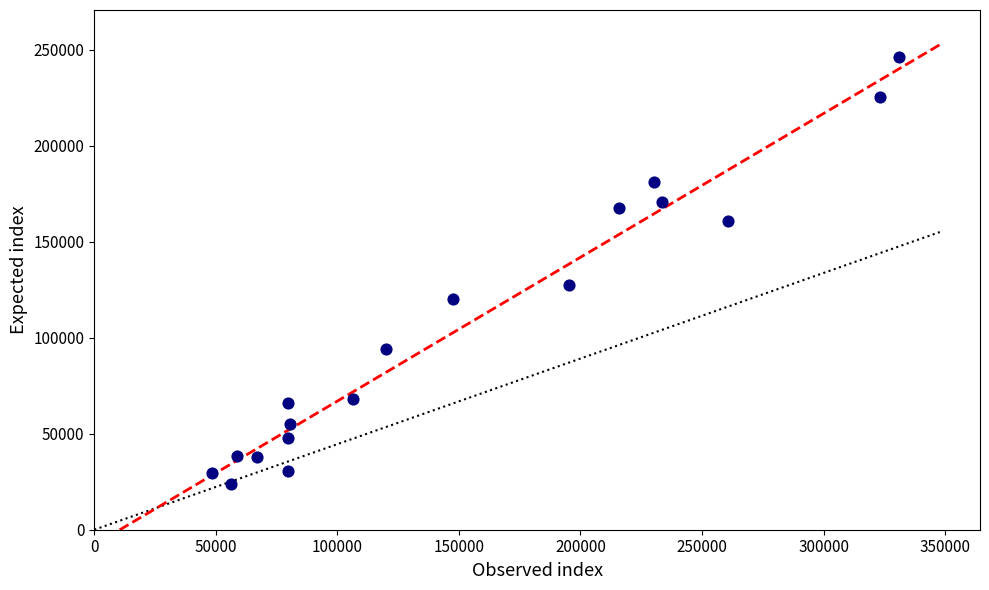

What Y value in the scatter plot is closest to 134863?

127465